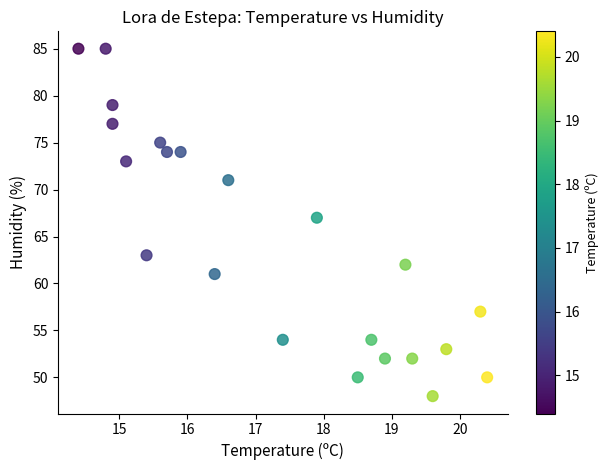

What Y value in the scatter plot is closest to 66?

67